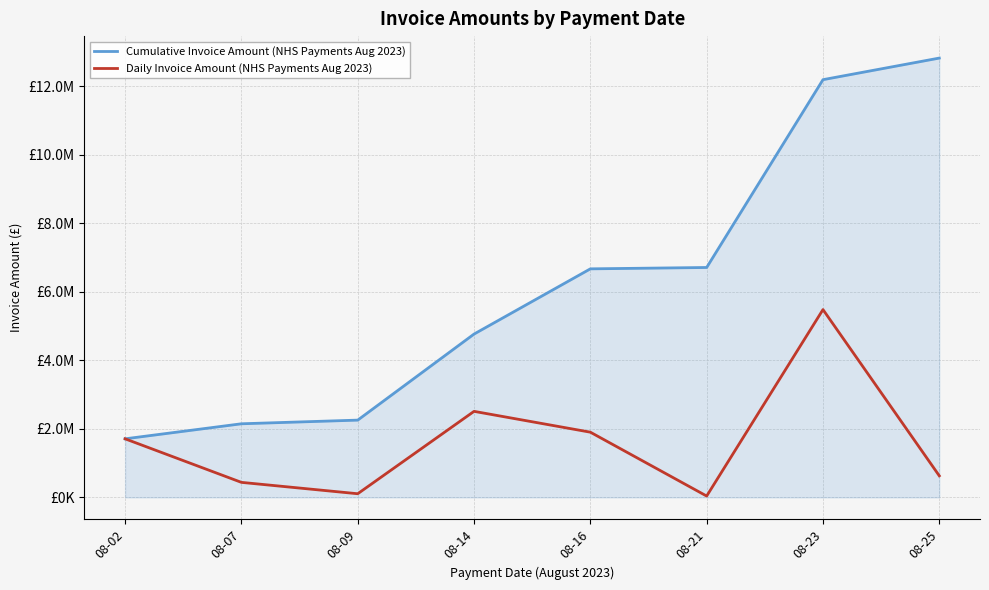

In Daily Invoice Amount (NHS Payments Aug 2023), how many points are higher than both neighbors (excluding endpoints)?

2